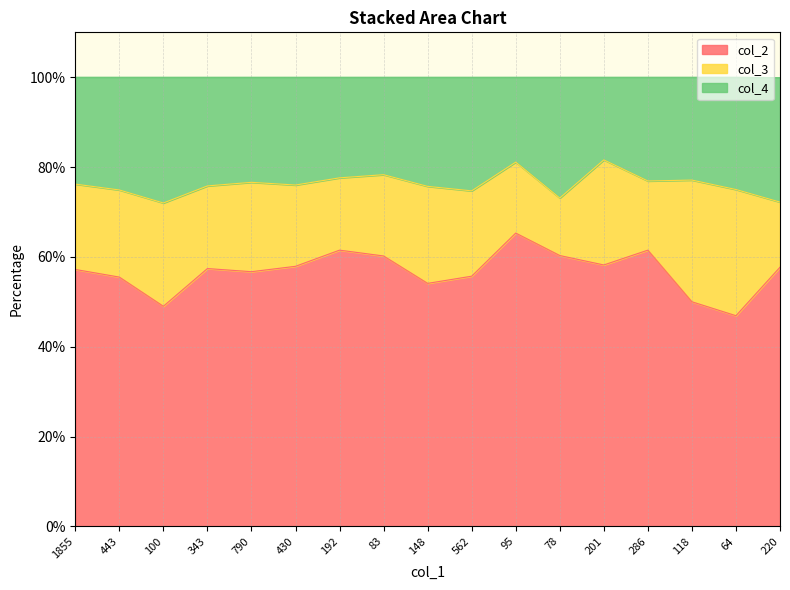

What is the label of the 10th point from the right?

83